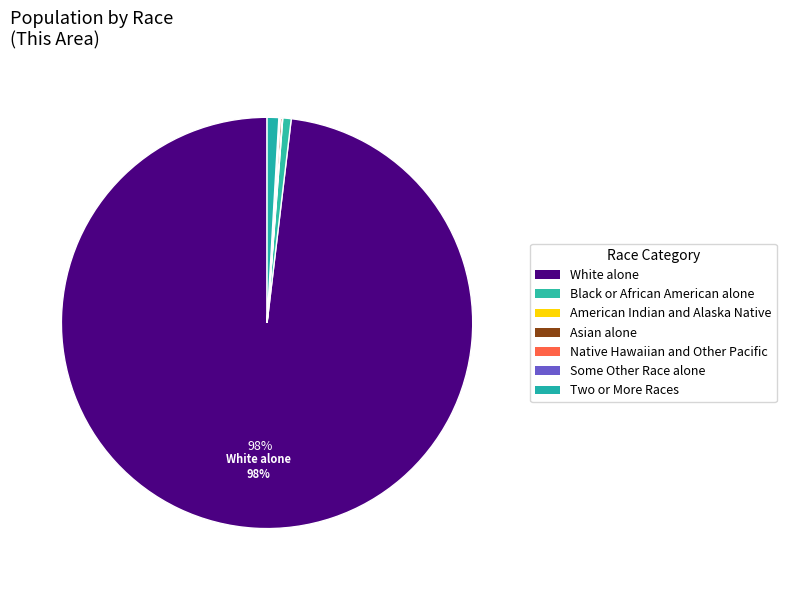

To the nearest percent, what portion does Two or More Races represent?

1%